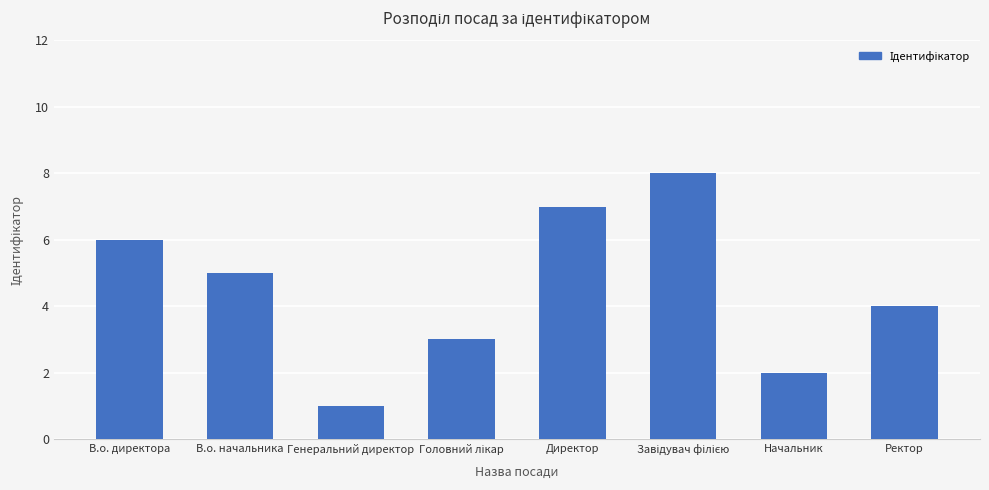

Where is the data nearest to the value 4?

Ректор